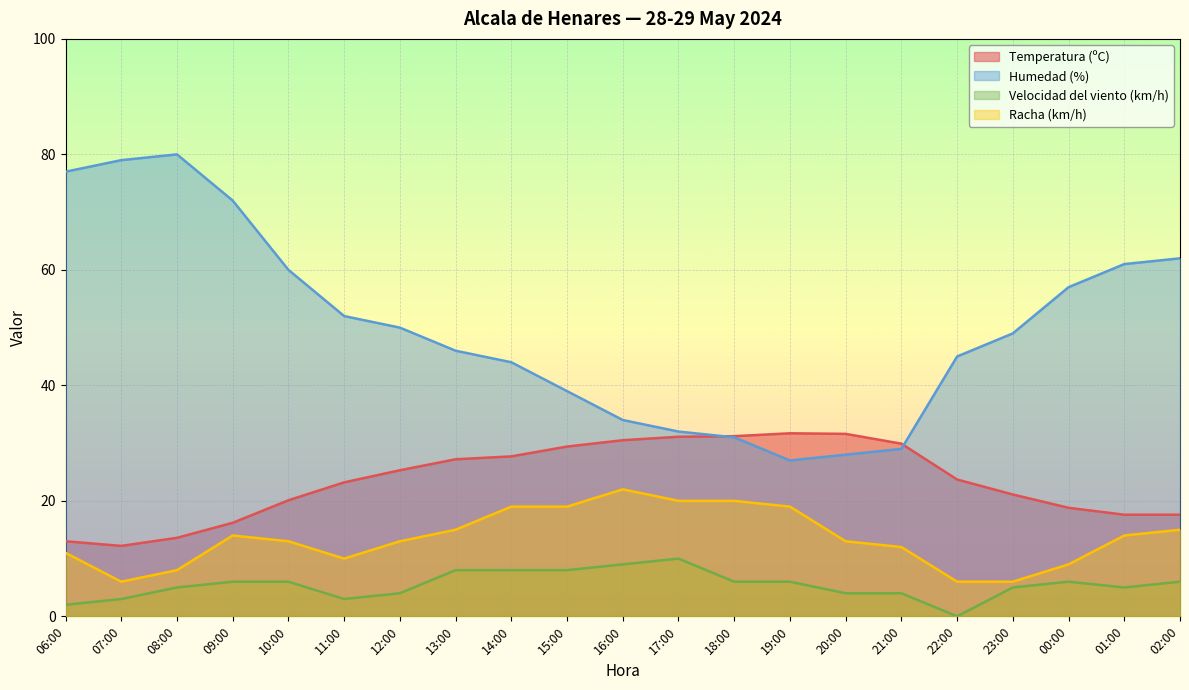

What are all the series names shown in the legend?

Temperatura (ºC), Humedad (%), Velocidad del viento (km/h), Racha (km/h)